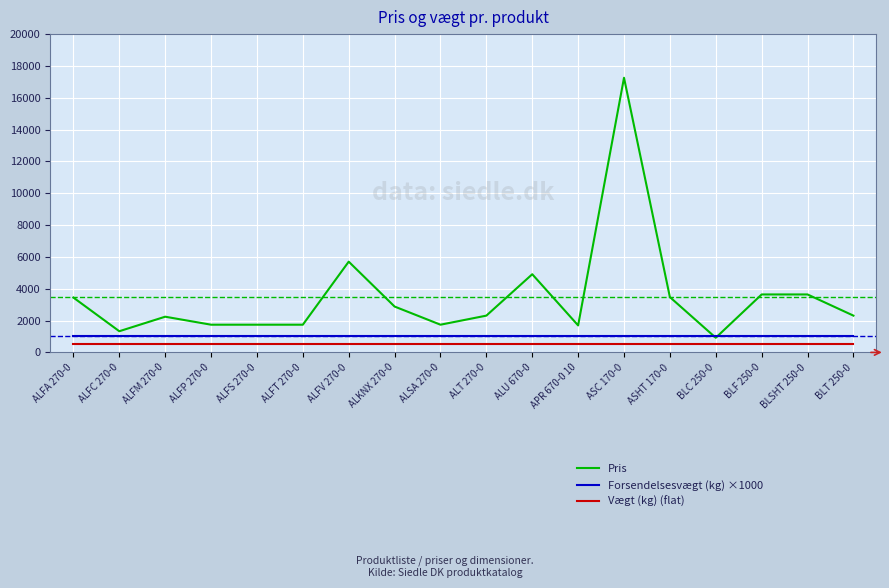

Which series ends up on top after the final intersection of Pris and Forsendelsesvægt (kg) ×1000?

Pris